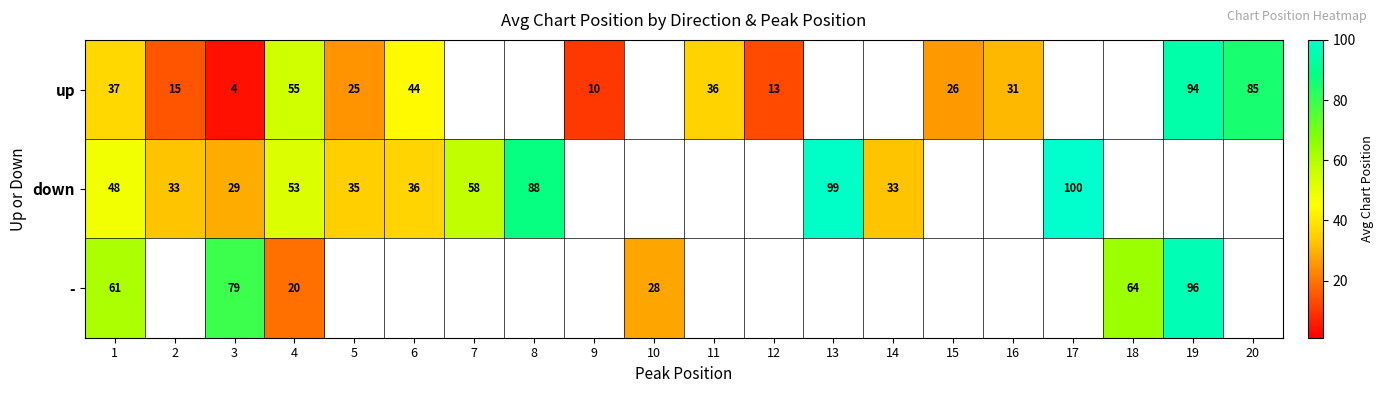

Is it true that up equals 25.0 at 5?

True